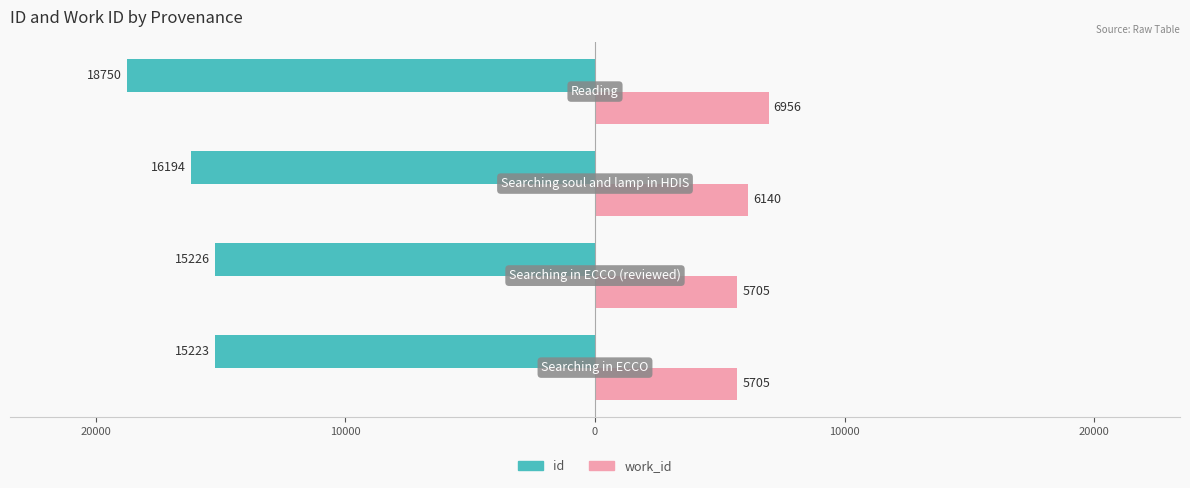

What are all the series names shown in the legend?

id, work_id